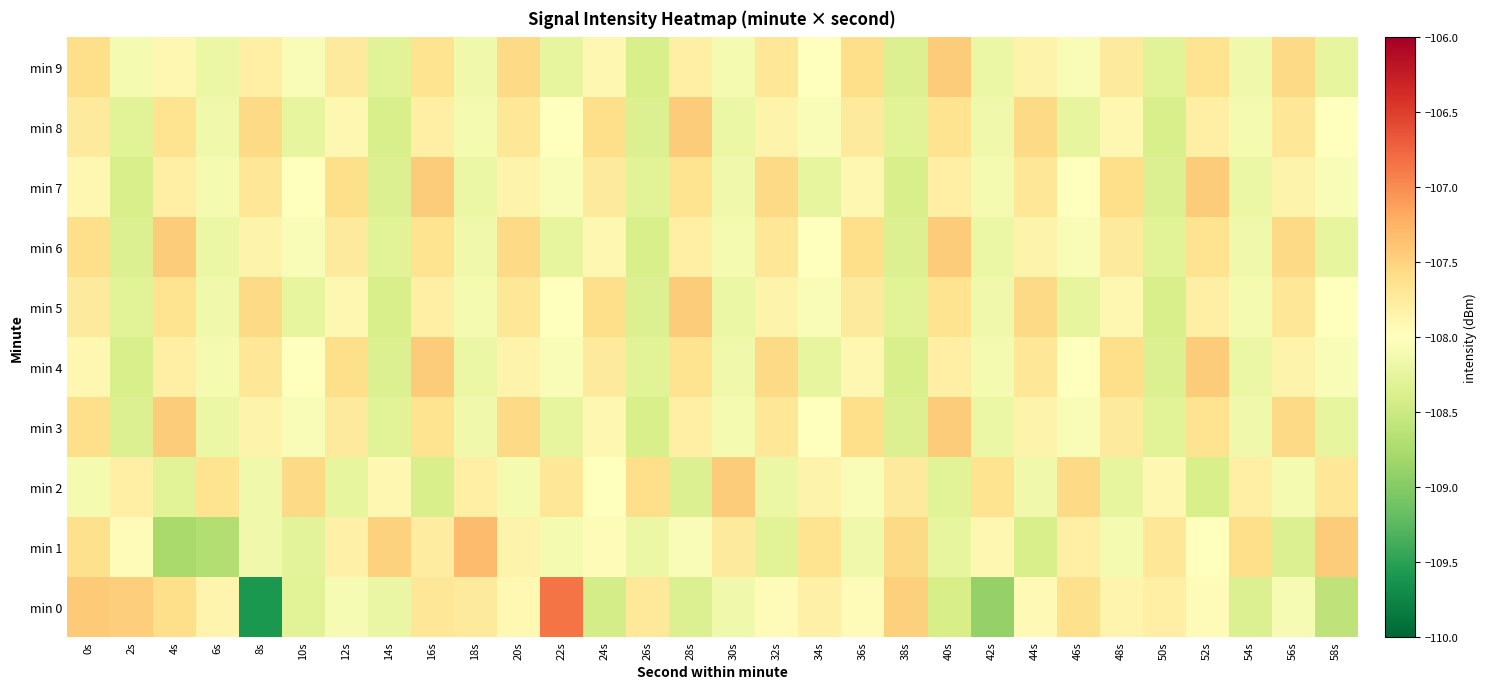

At which category is the sum across all series the highest?

0s